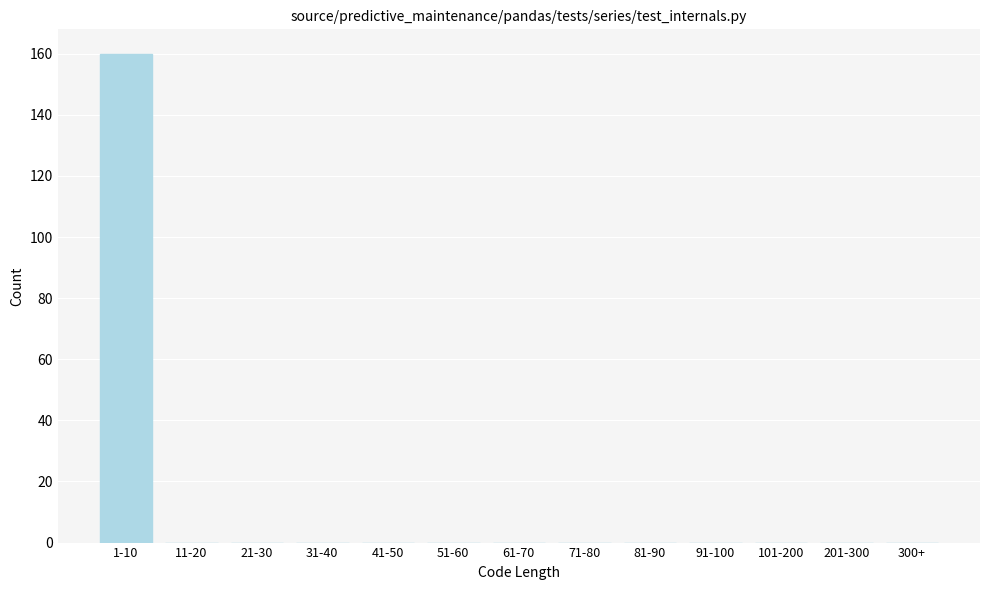

Reading left to right, what are all the values shown in this chart?

1-10=160	11-20=0	21-30=0	31-40=0	41-50=0	51-60=0	61-70=0	71-80=0	81-90=0	91-100=0	101-200=0	201-300=0	300+=0